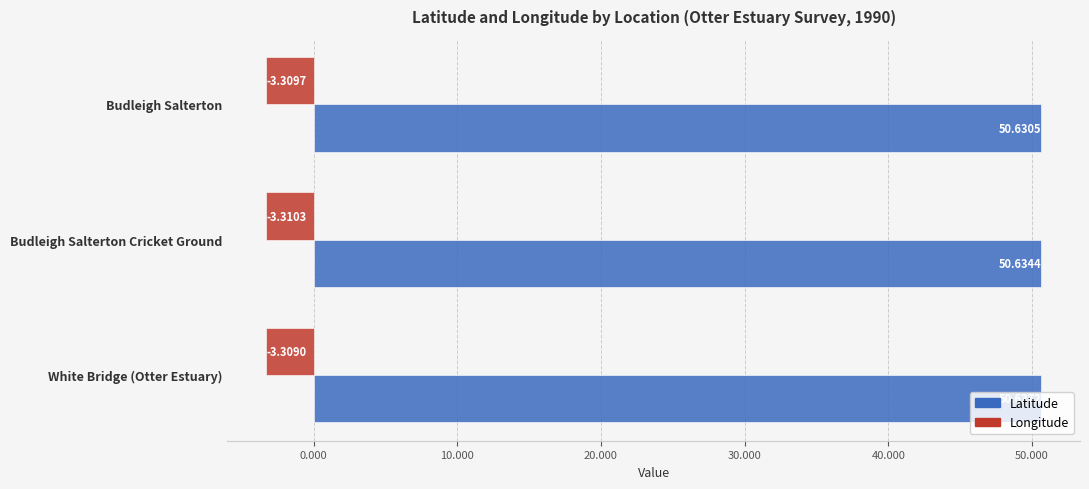

Where is Latitude nearest to the value 50?

Budleigh Salterton